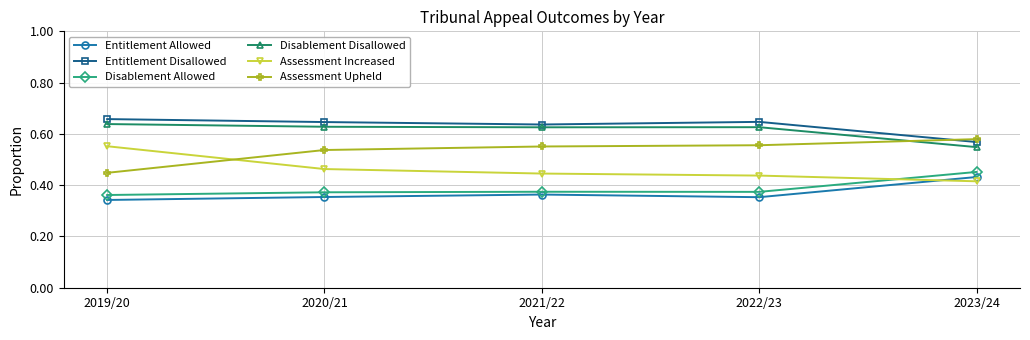

True or false: Entitlement Allowed and Disablement Disallowed intersect in this chart.

False